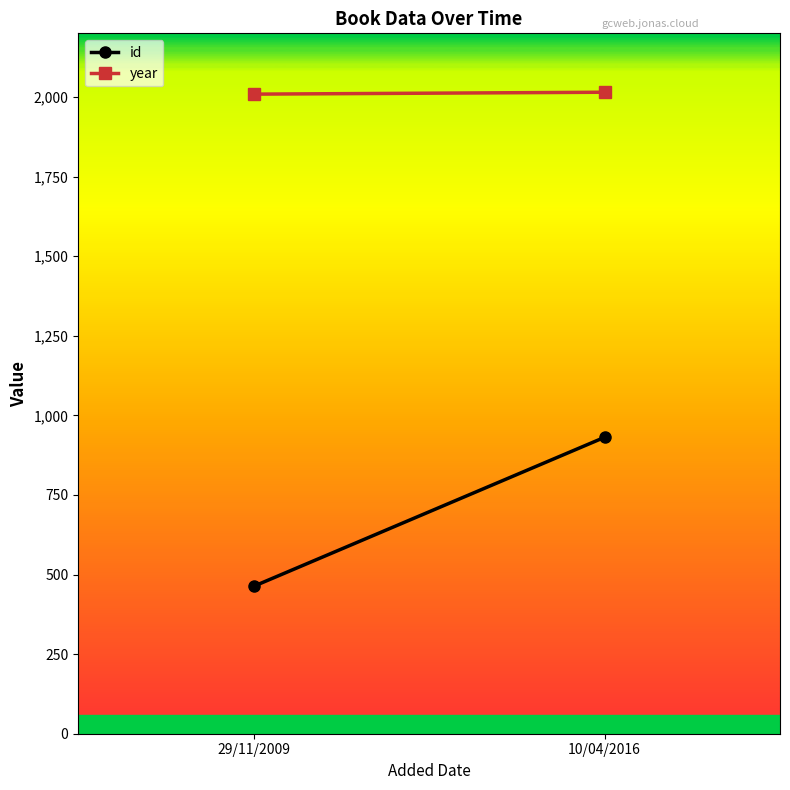

At how many categories does at least one series exceed 803?

2